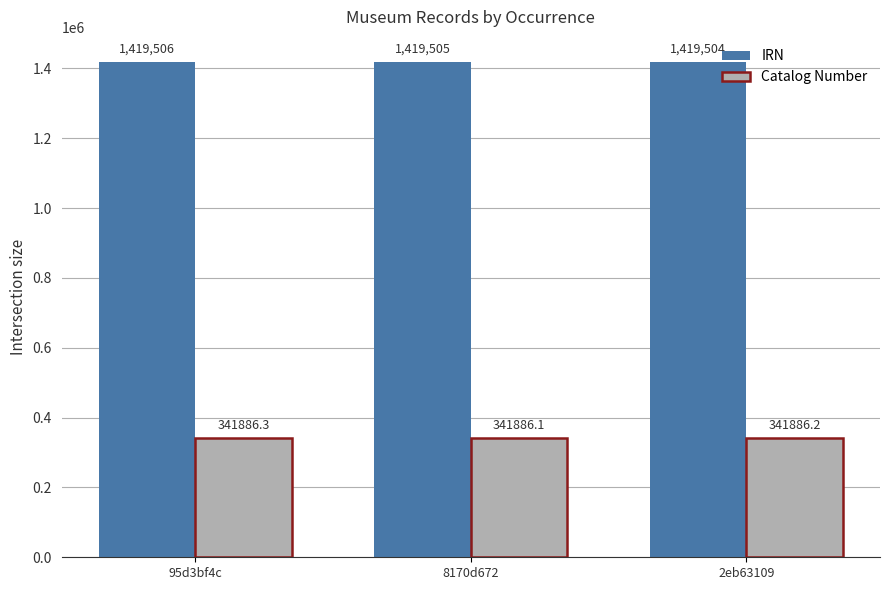

At which category does the chart reach its peak across all series?

95d3bf4c